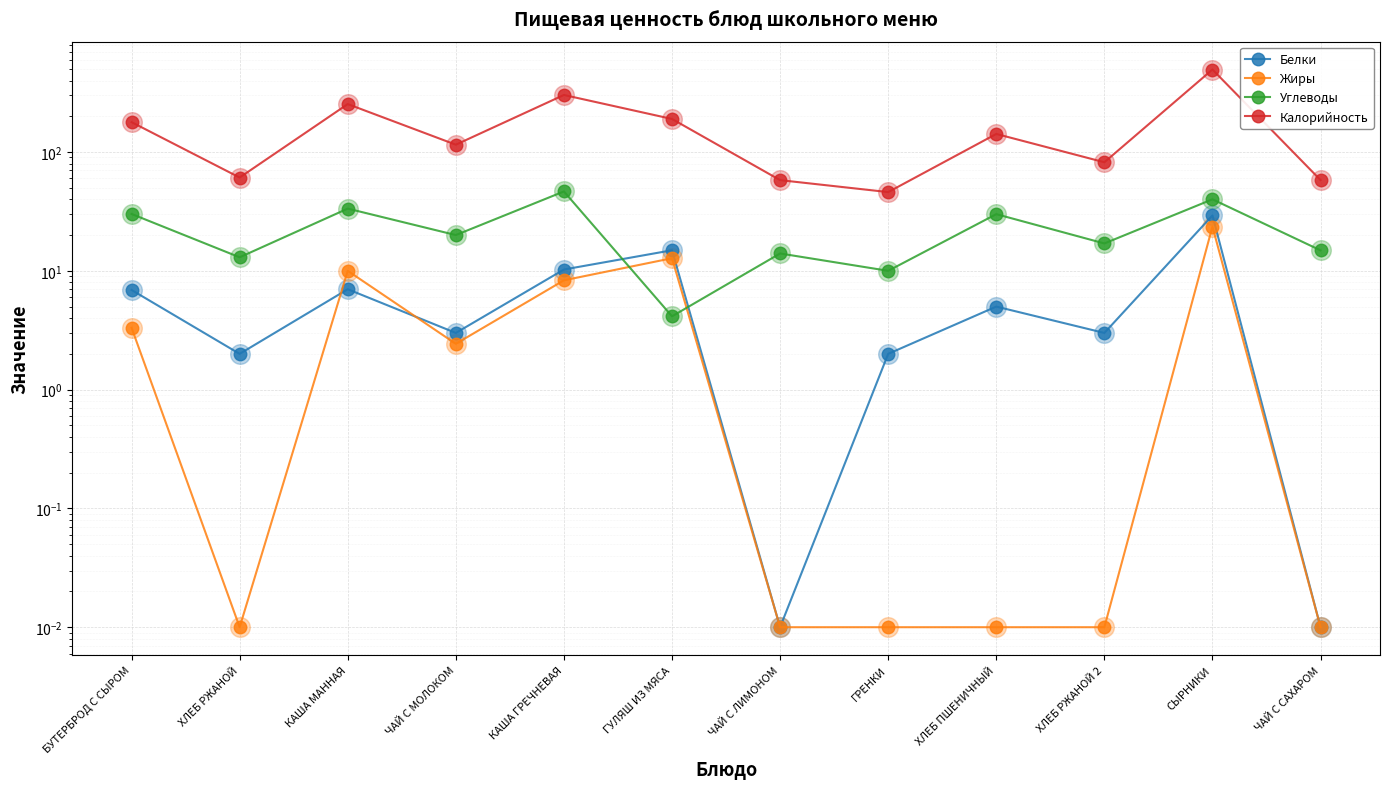

What are all the series names shown in the legend?

Белки, Жиры, Углеводы, Калорийность